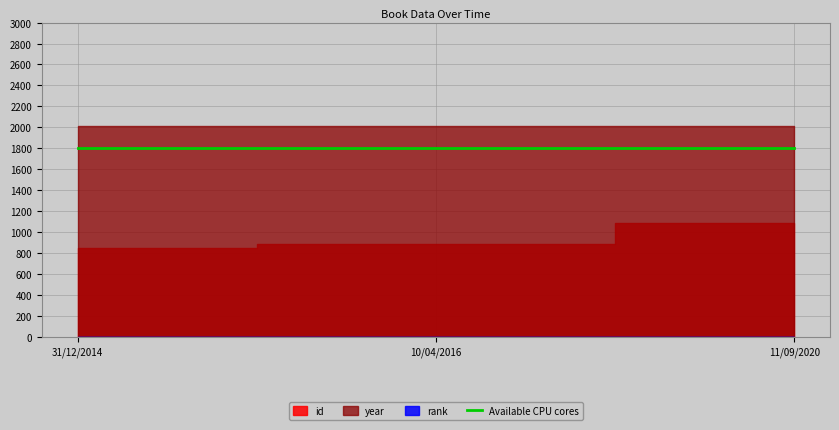

What is the sum of the id values at 31/12/2014 and 10/04/2016?

1737